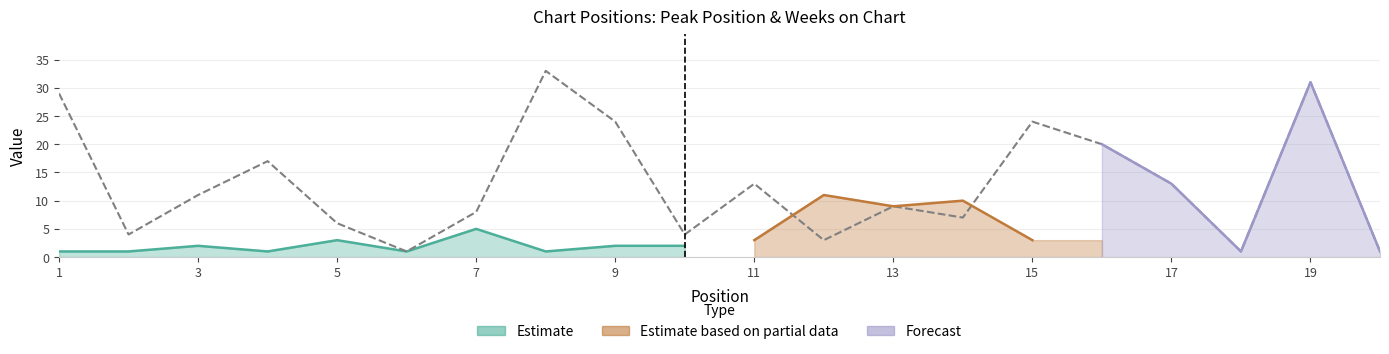

Reading left to right, extract all data points from this chart.

1=29	2=4	3=11	4=17	5=6	6=1	7=8	8=33	9=24	10=4	11=13	12=3	13=9	14=7	15=24	16=20	17=13	18=1	19=31	20=1